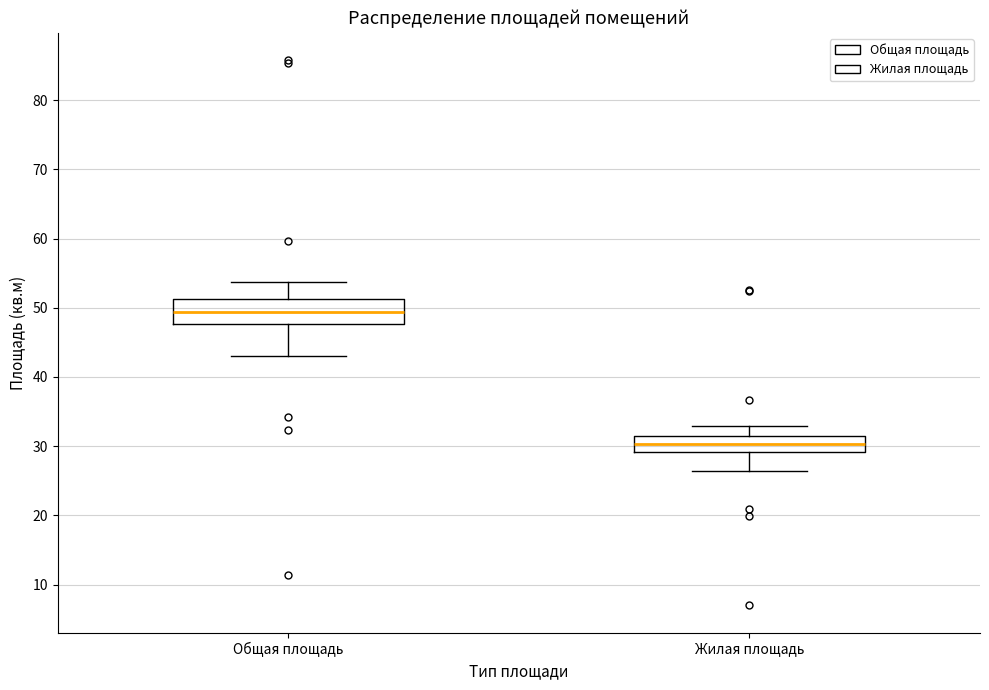

Where is the lower edge of the box for Общая площадь on the y-axis? The values are not printed on the chart, so give them approximately, as read against the axis.

48